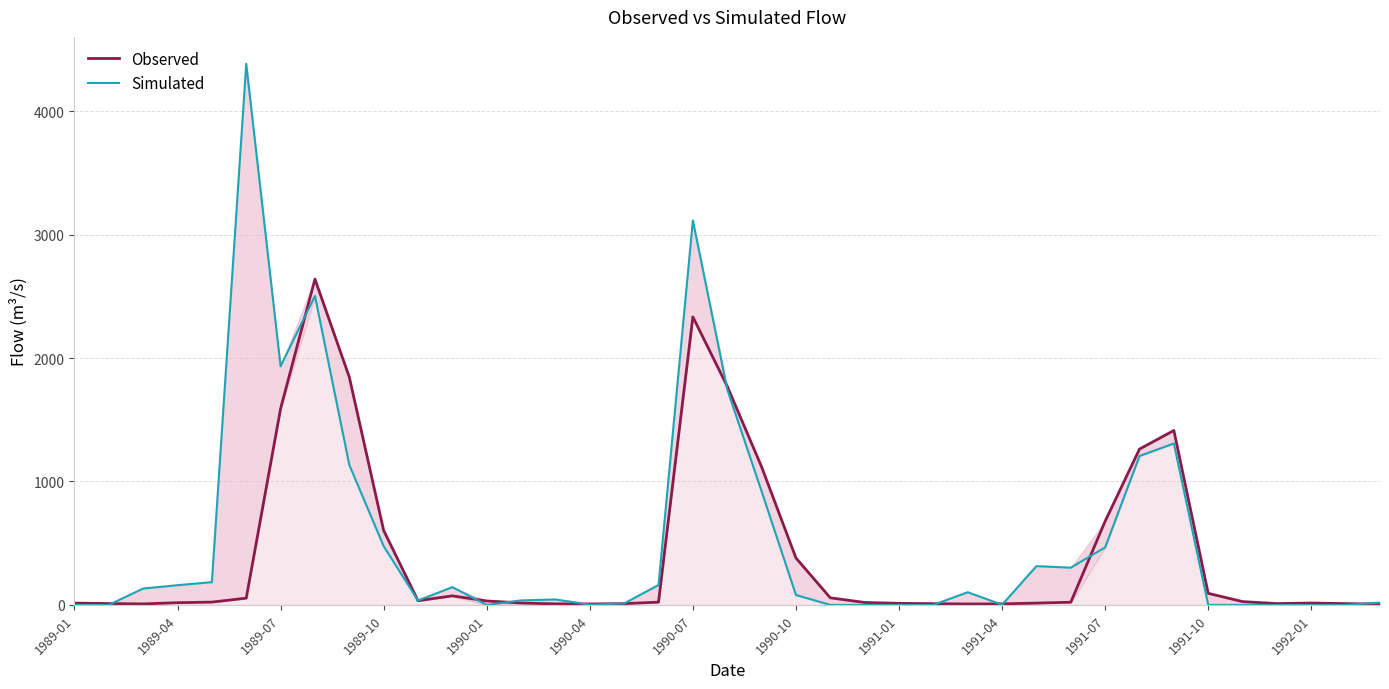

Which series has the largest total across all categories?

Simulated